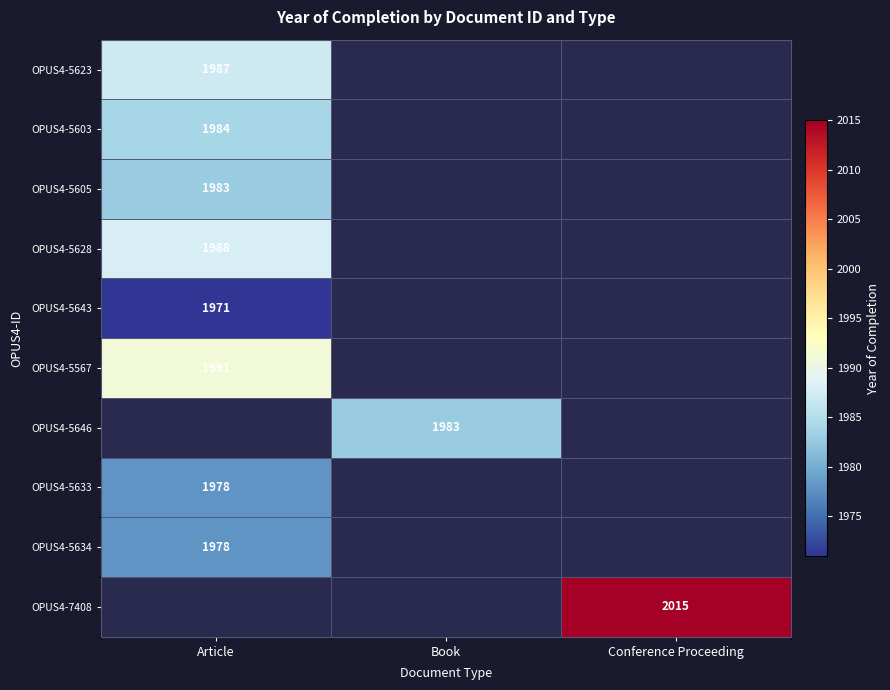

At how many categories does at least one series exceed 2007?

1